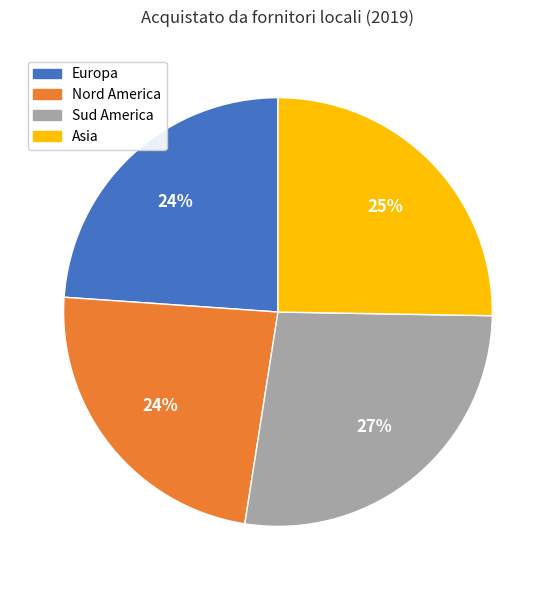

Is there a majority slice in this chart?

No